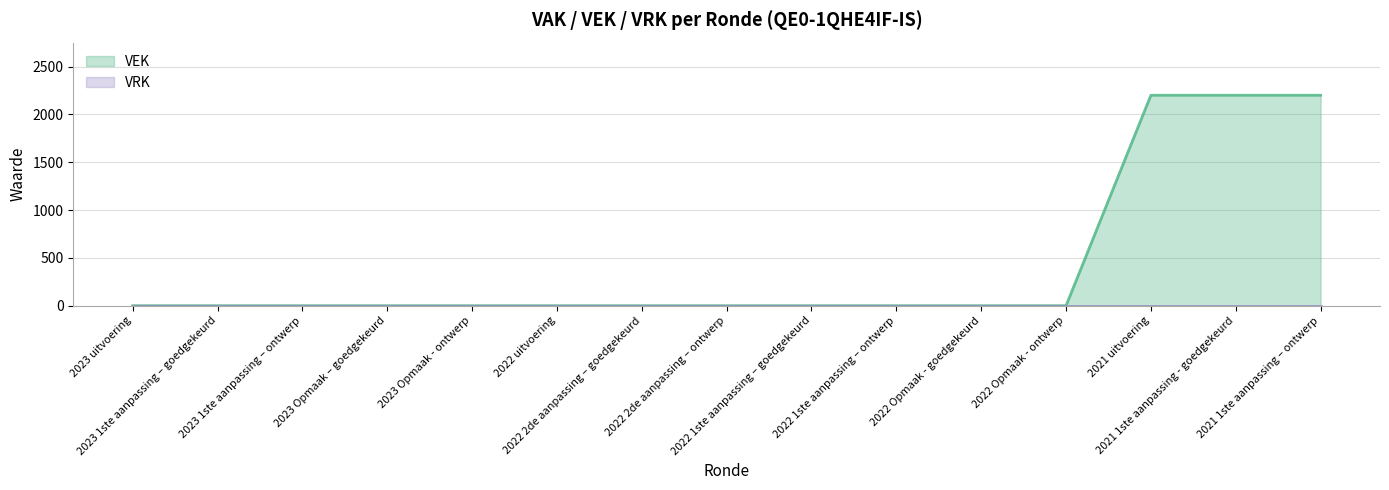

Is it true that the value at 2022 1ste aanpassing – ontwerp is -1470?

False